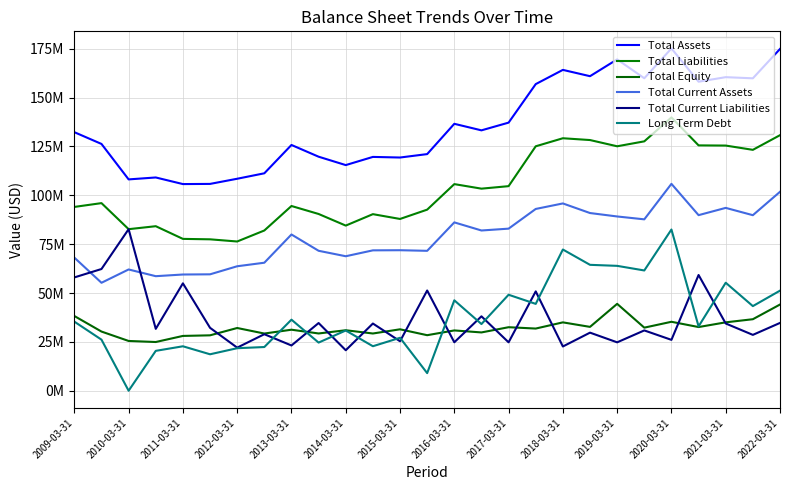

Which category has the lowest value in the Long Term Debt series?

2010-03-31